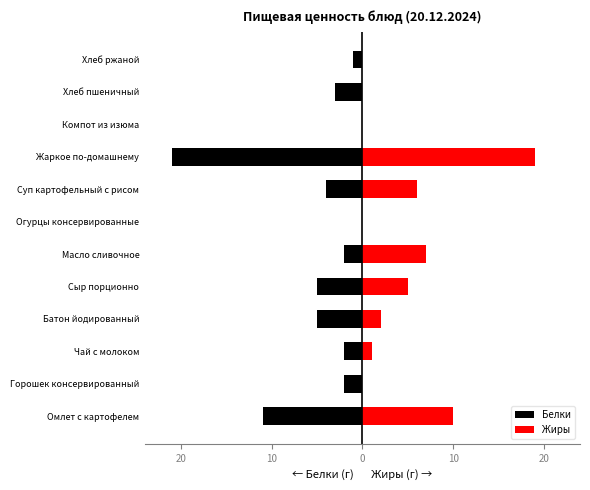

What is the difference between the maximum and minimum values in the Белки series?

21